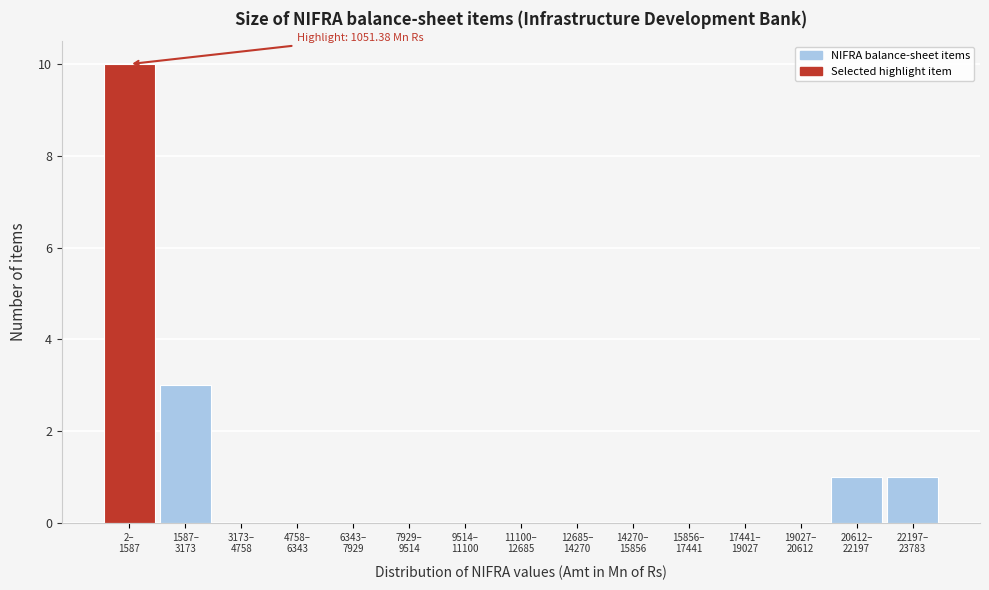

What is the sum of all values?

15